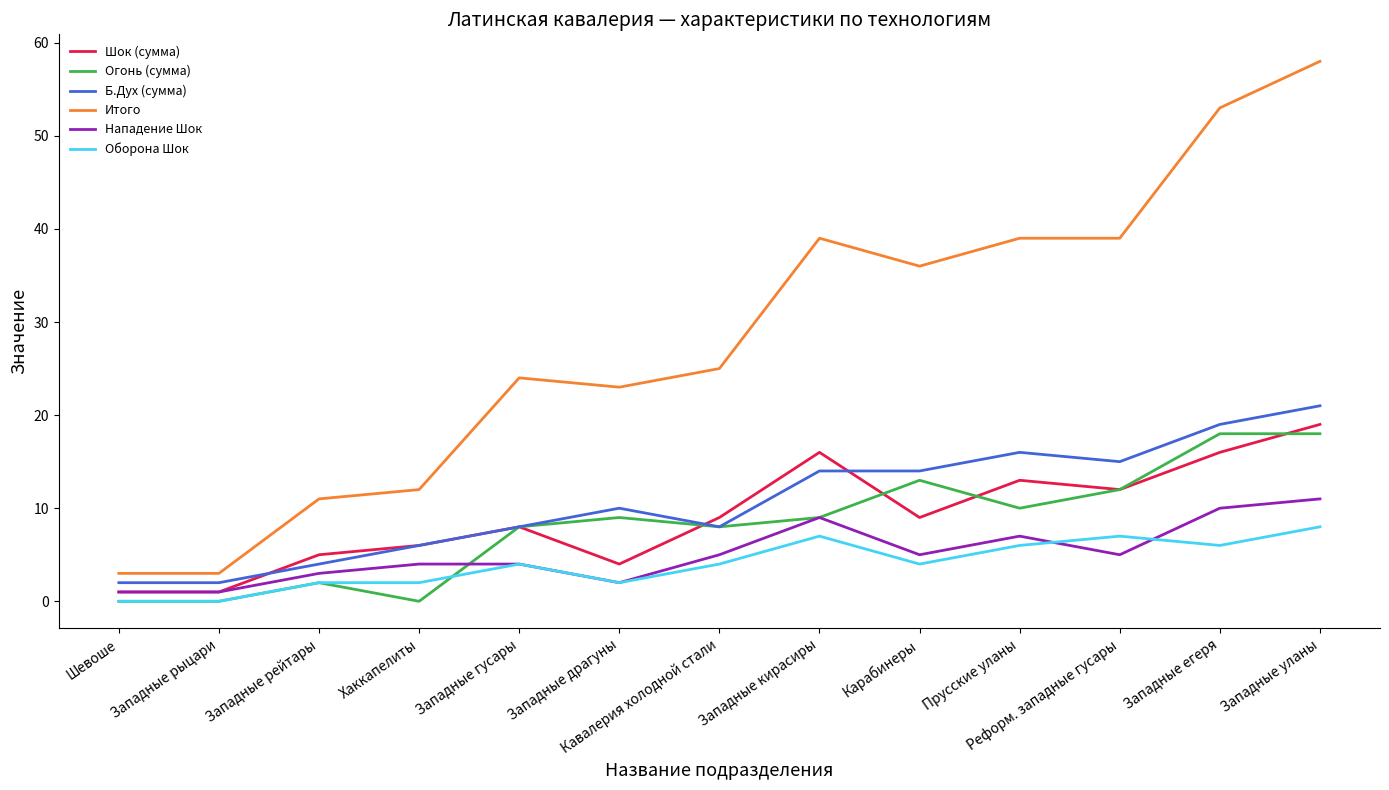

True or false: Б.Дух (сумма) and Оборона Шок intersect in this chart.

False